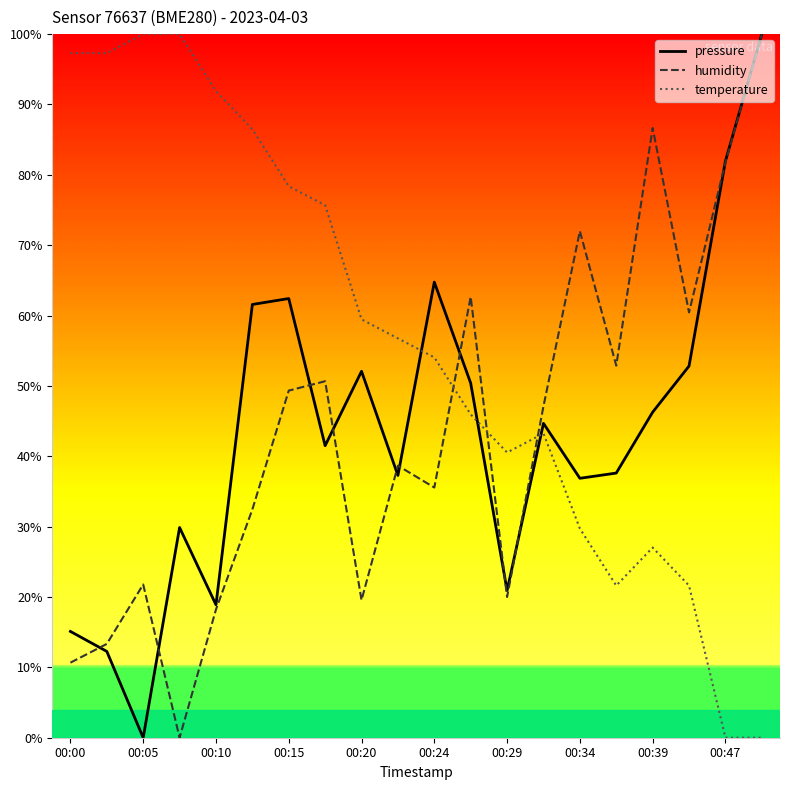

True or false: humidity and temperature intersect in this chart.

True